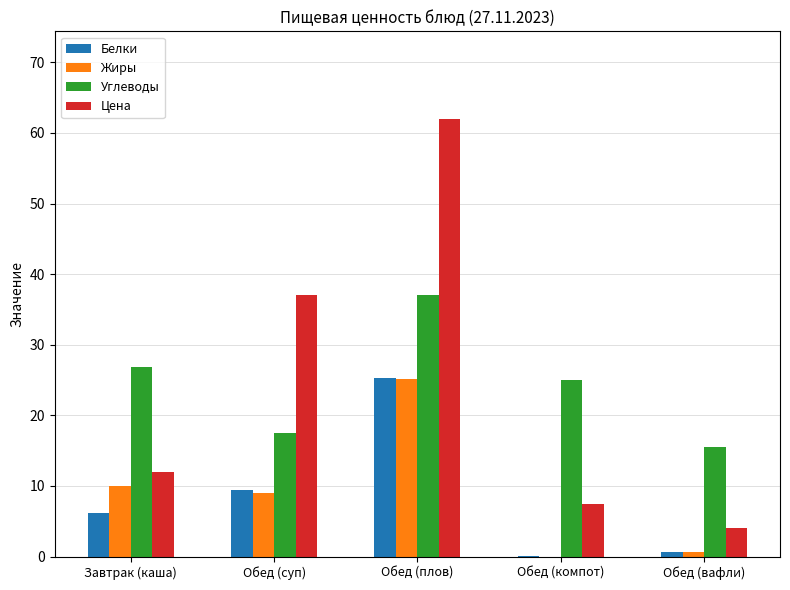

What is the spread (max minus min) of values at Завтрак (каша)?

20.6